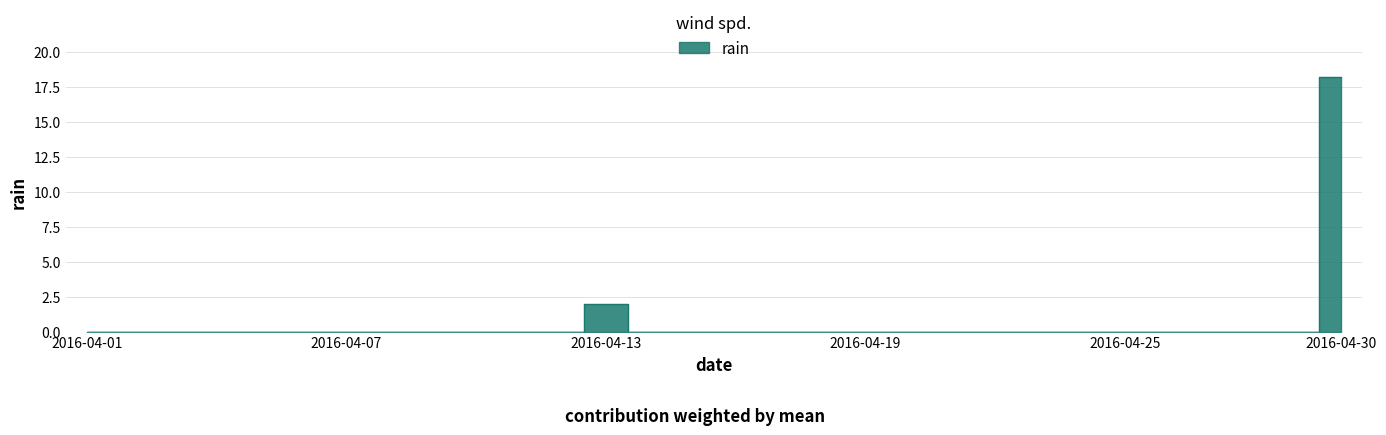

Between 2016-04-30 and 2016-04-19, which is larger?

2016-04-30